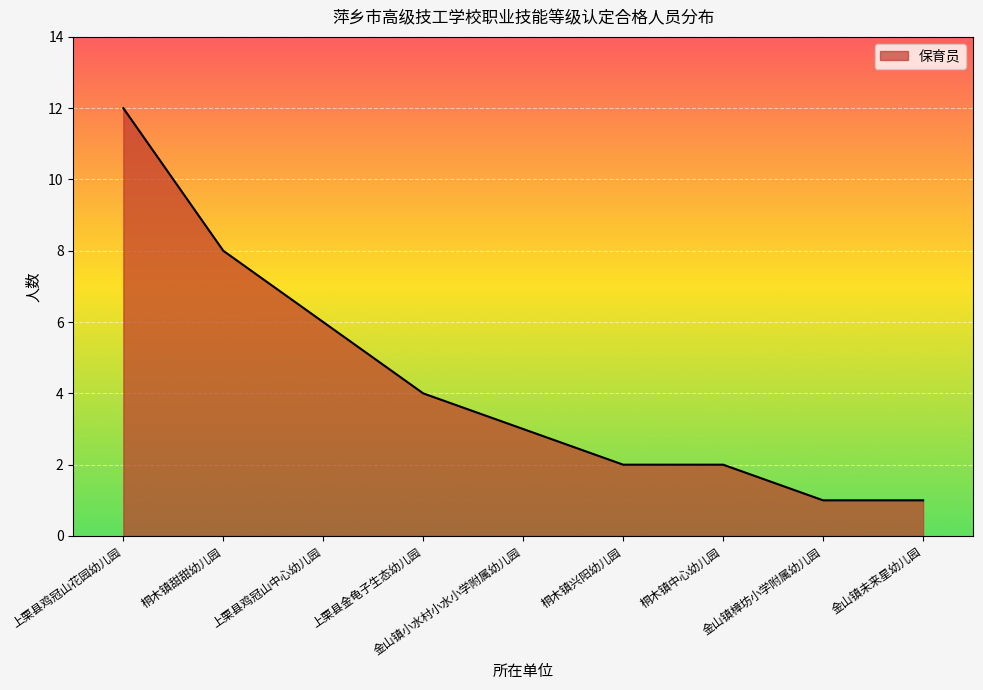

At which category does the chart reach its peak across all series?

上栗县鸡冠山花园幼儿园